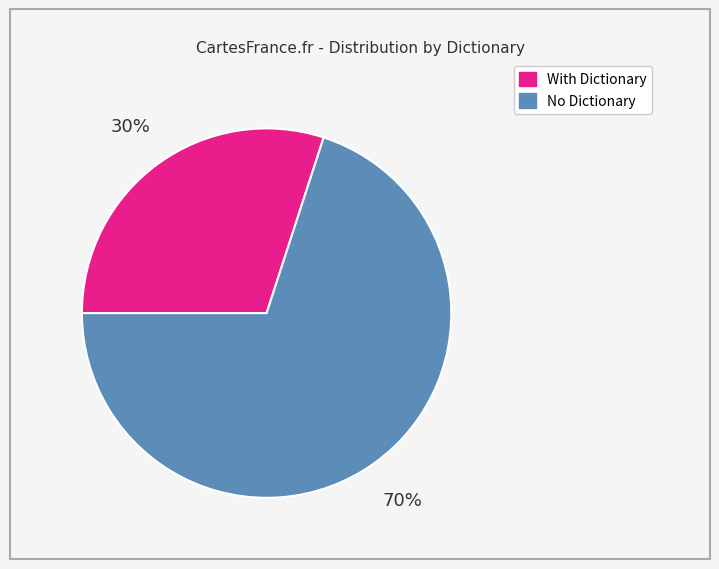

Does any single category account for the majority?

Yes